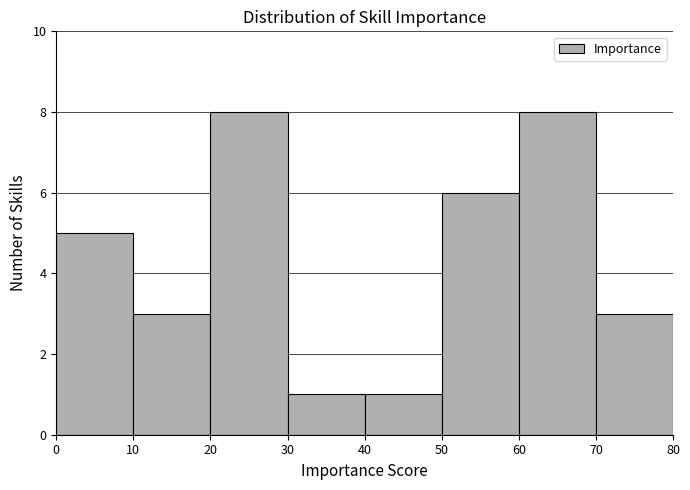

Reading left to right, list every bar in this chart as the range it spans on the x-axis followed by its height. The values are not printed on the chart, so give them approximately, as read against the axis.

0 to 10: 5
10 to 20: 3
20 to 30: 8
30 to 40: 1
40 to 50: 1
50 to 60: 6
60 to 70: 8
70 to 80: 3